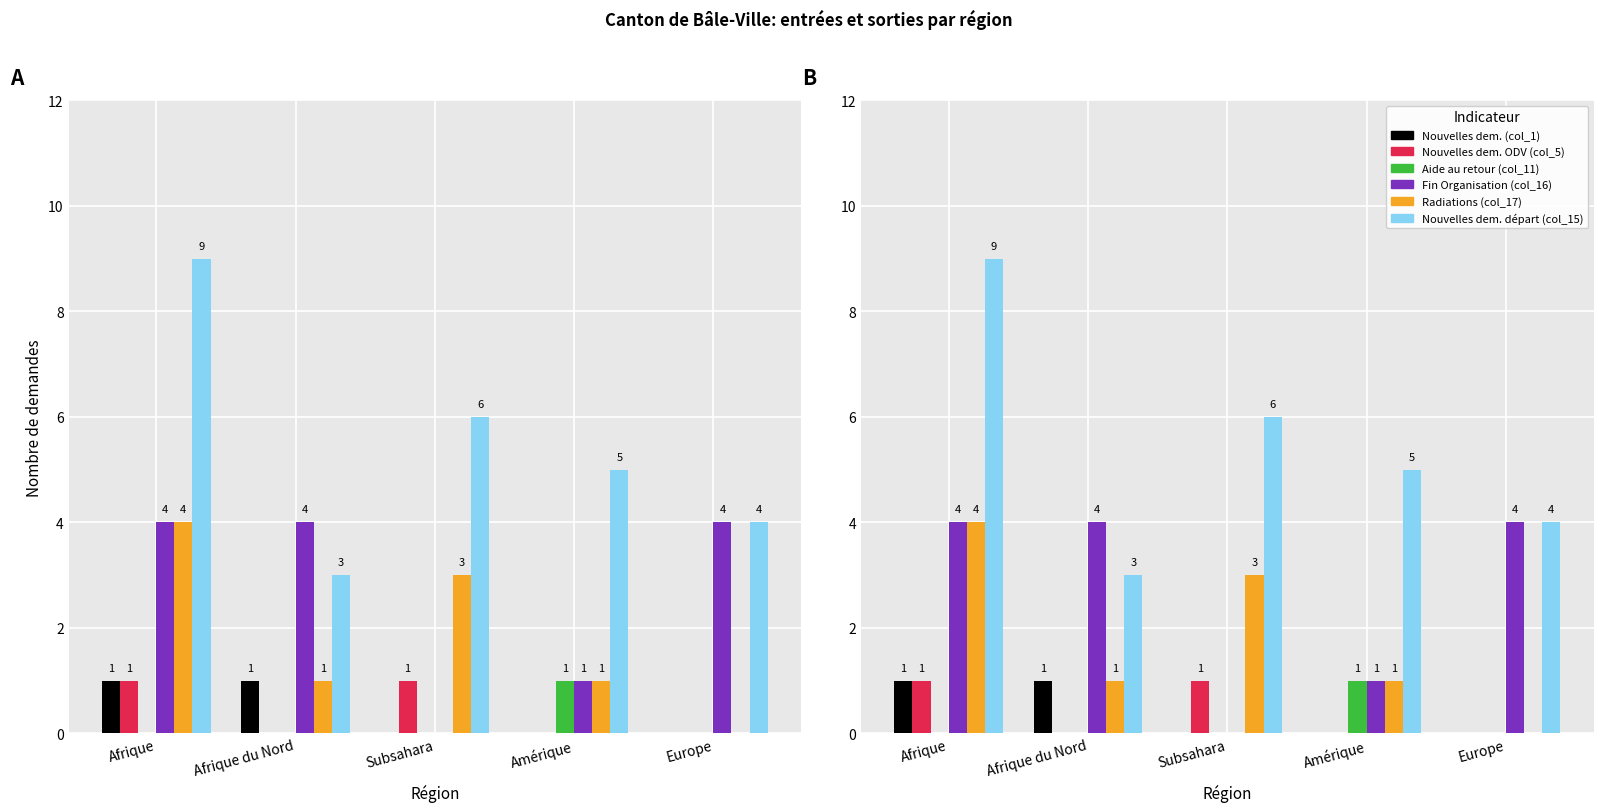

What is the maximum value shown in the chart?

9